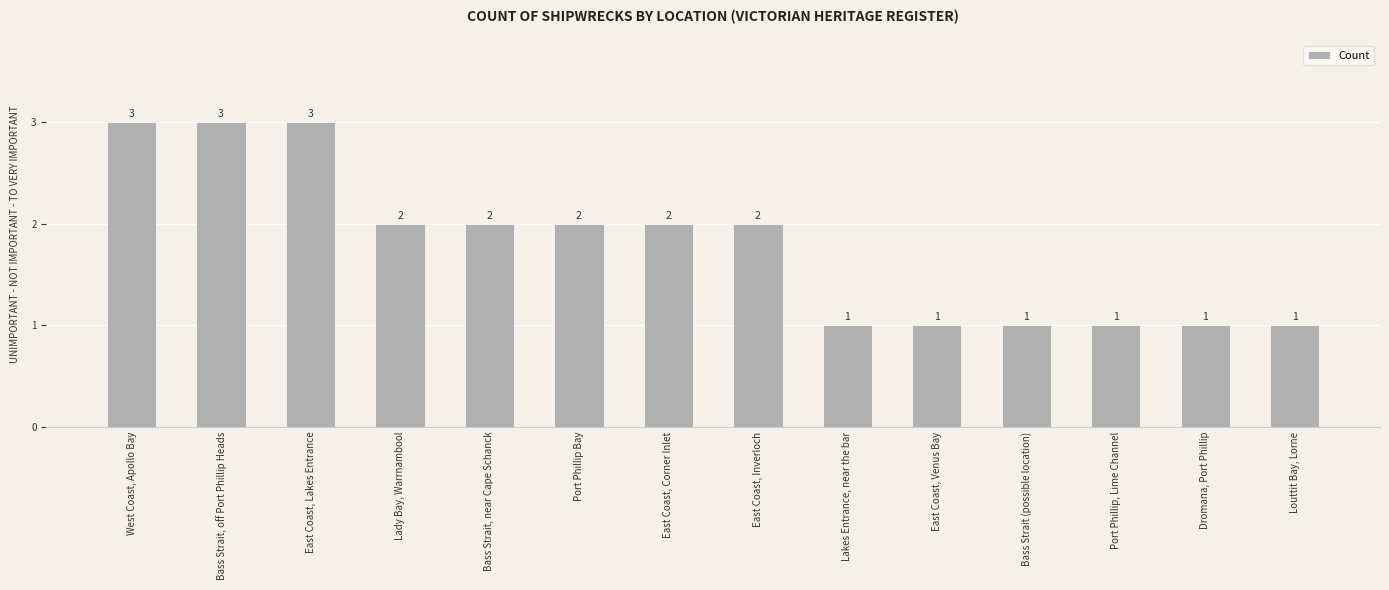

What is the label of the 2nd bar from the right?

Dromana, Port Phillip